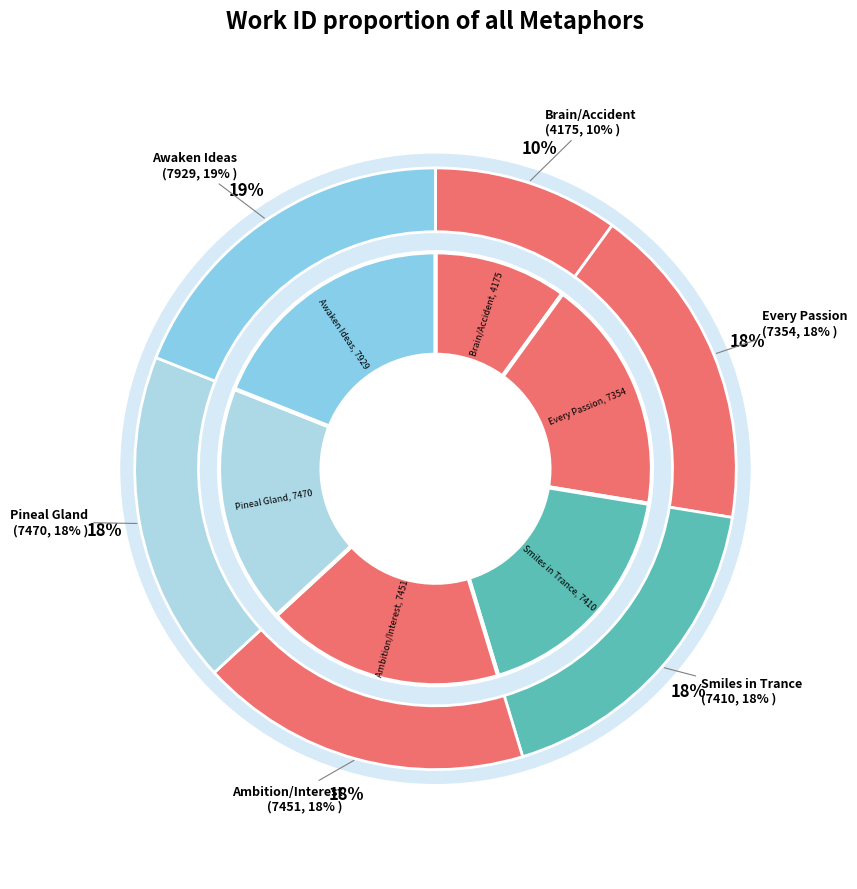

What is the change in value from They tell us, that every Passion to By this means they awaken other Ideas?

+575